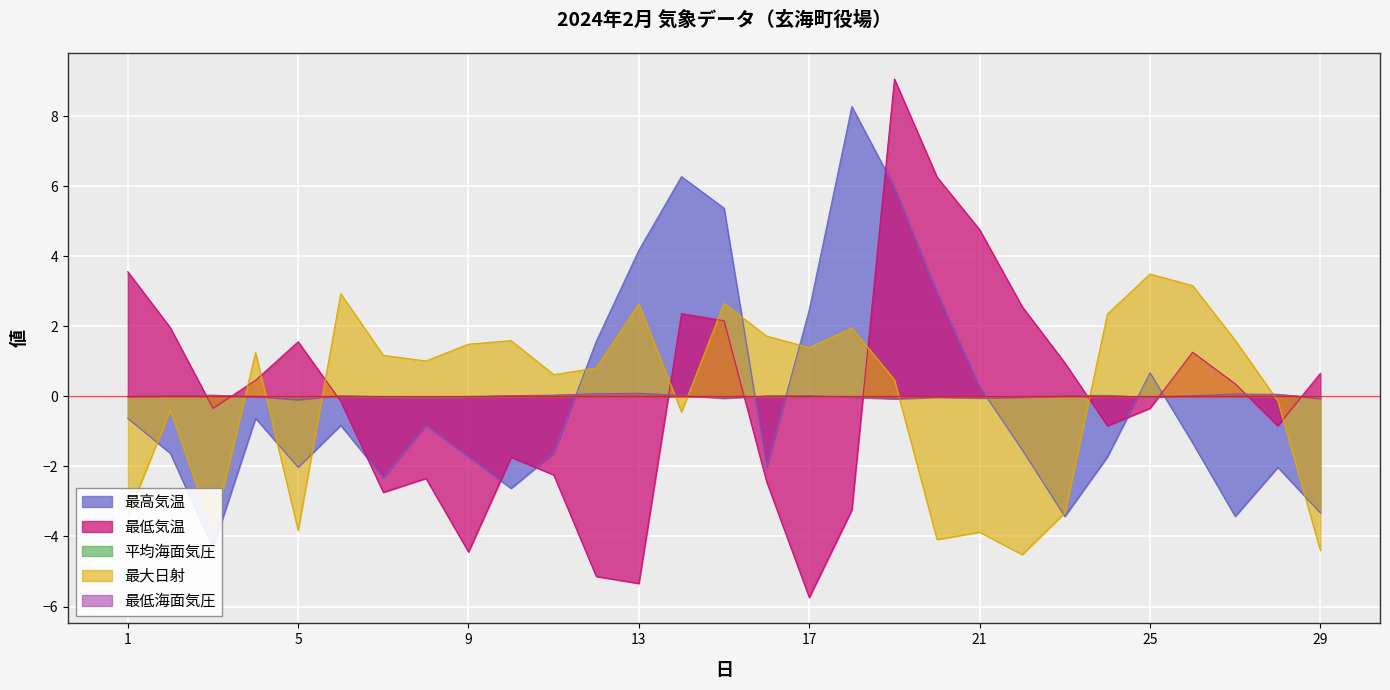

How many lines are shown in the chart?

5